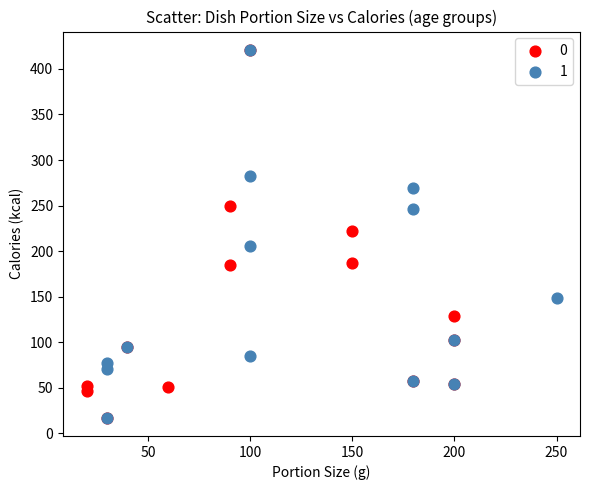

What are all the series names shown in the legend?

0, 1